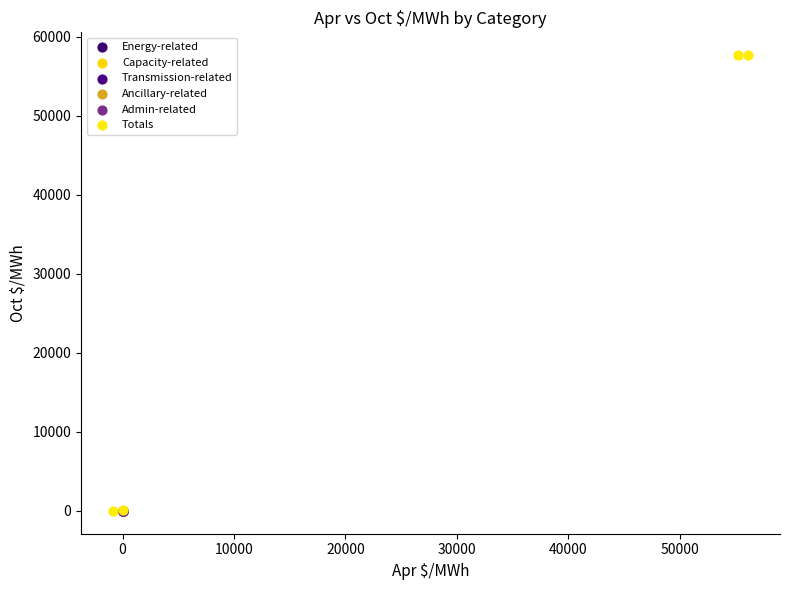

What are all the series names shown in the legend?

Energy-related, Capacity-related, Transmission-related, Ancillary-related, Admin-related, Totals